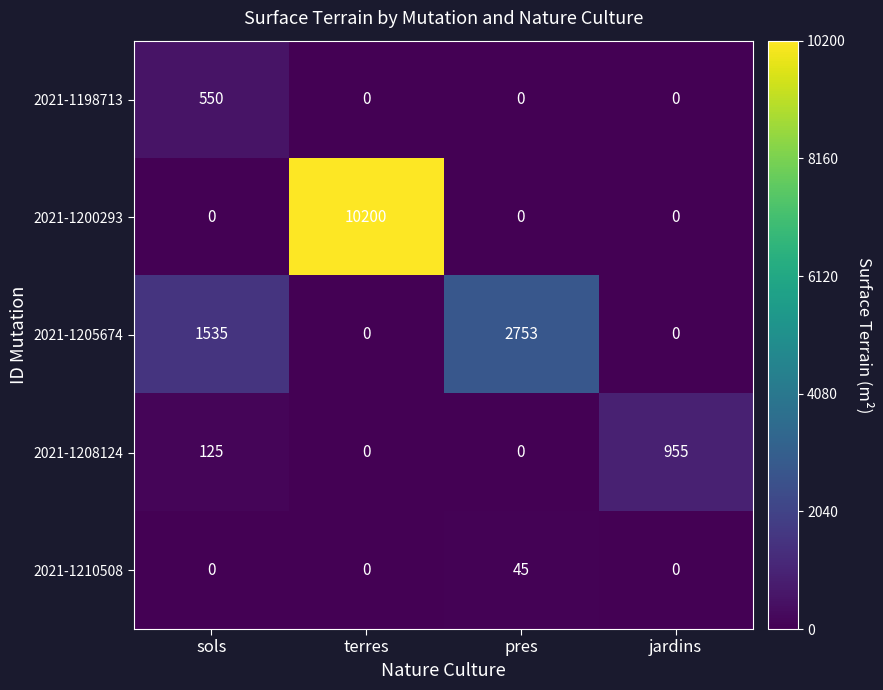

Which series has the largest range (max minus min)?

2021-1200293